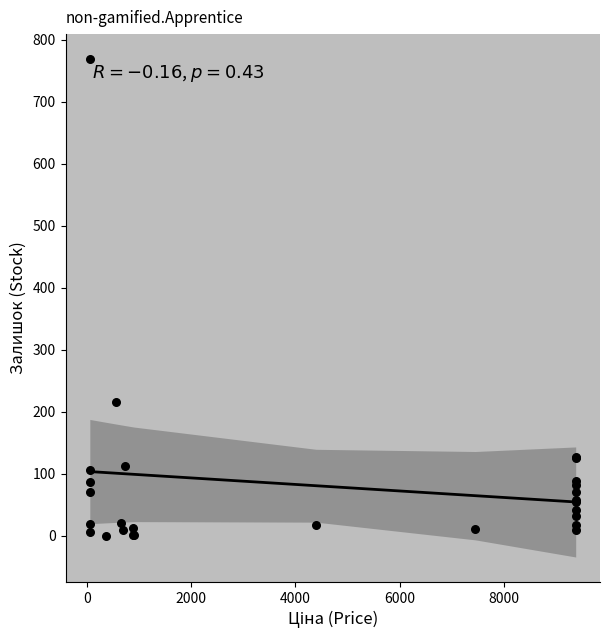

What Y value in the scatter plot is closest to 384?

216